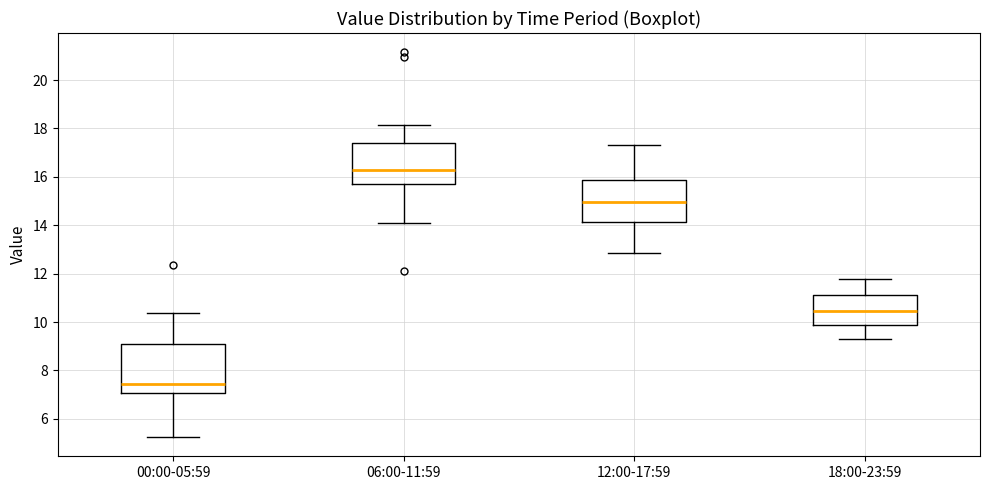

Which box has the lowest median line?

00:00-05:59